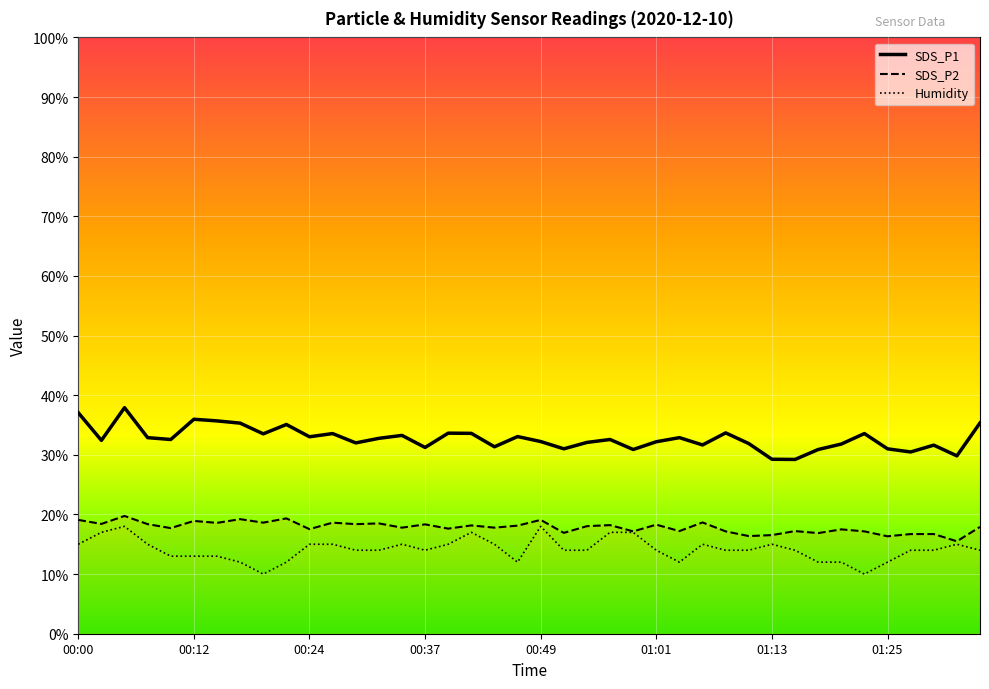

True or false: SDS_P1 and Humidity intersect in this chart.

False